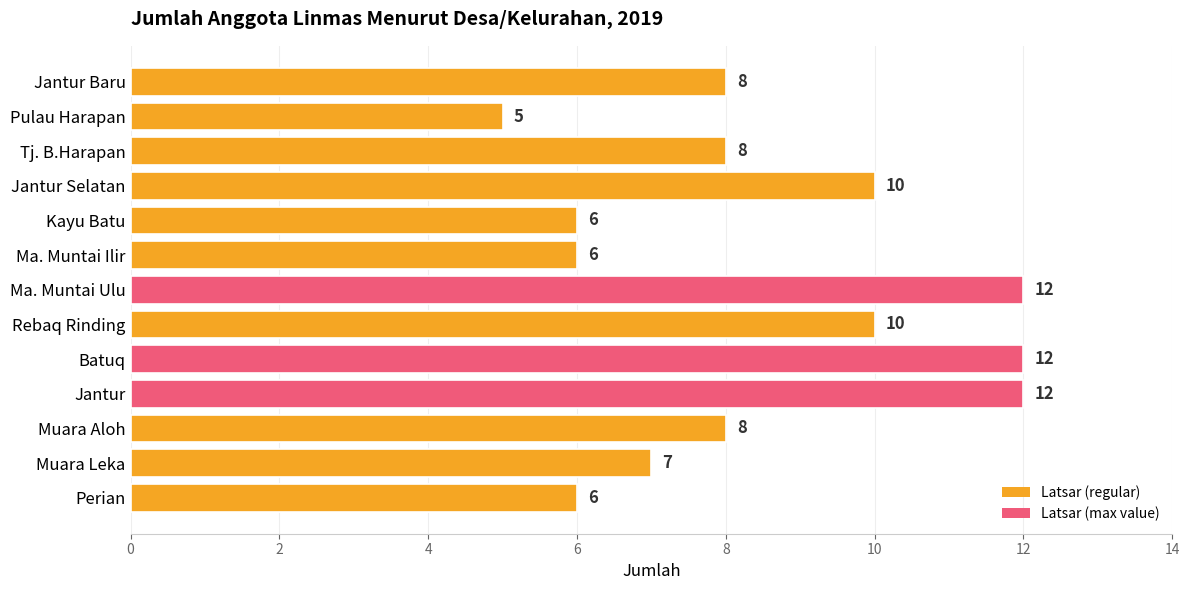

True or false: the data shows 12 at Jantur.

True